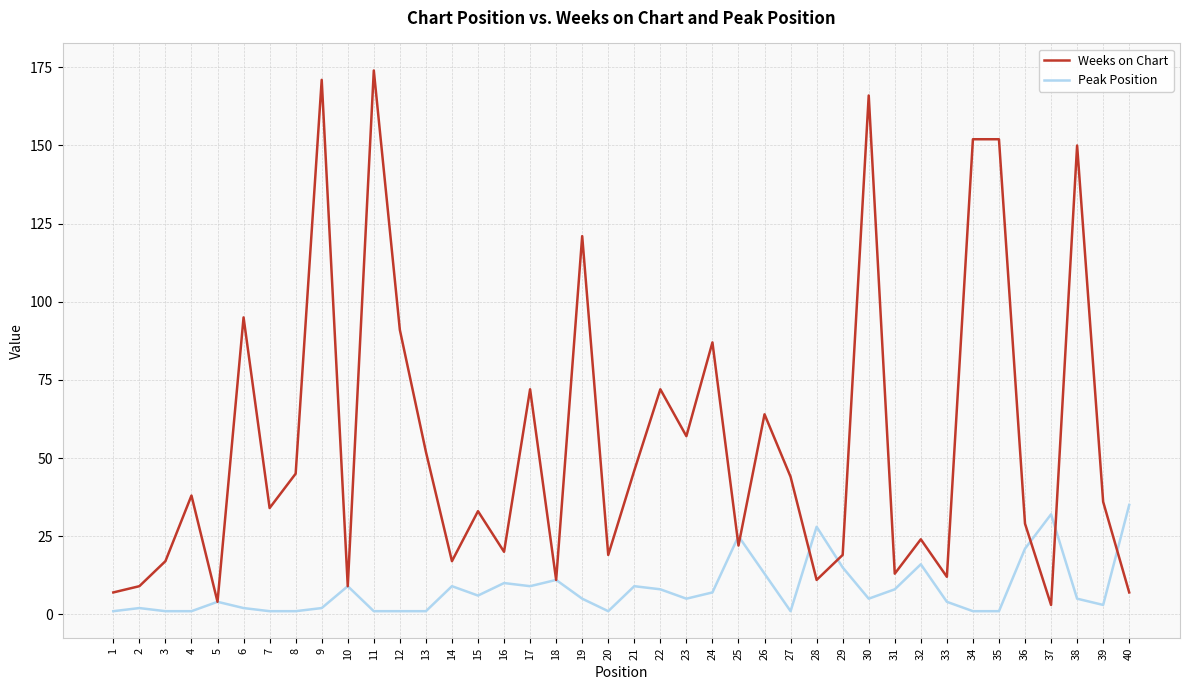

List the series in order of their overall mean, lowest first.

Peak Position, Weeks on Chart